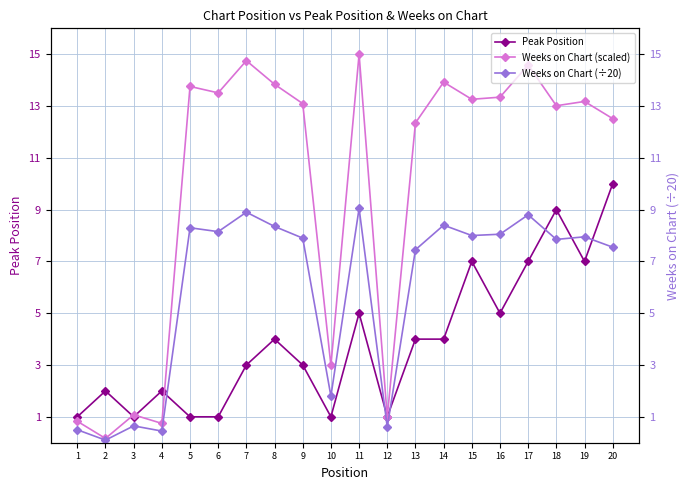

What is the average value of the Weeks on Chart (÷20) series?

5.9